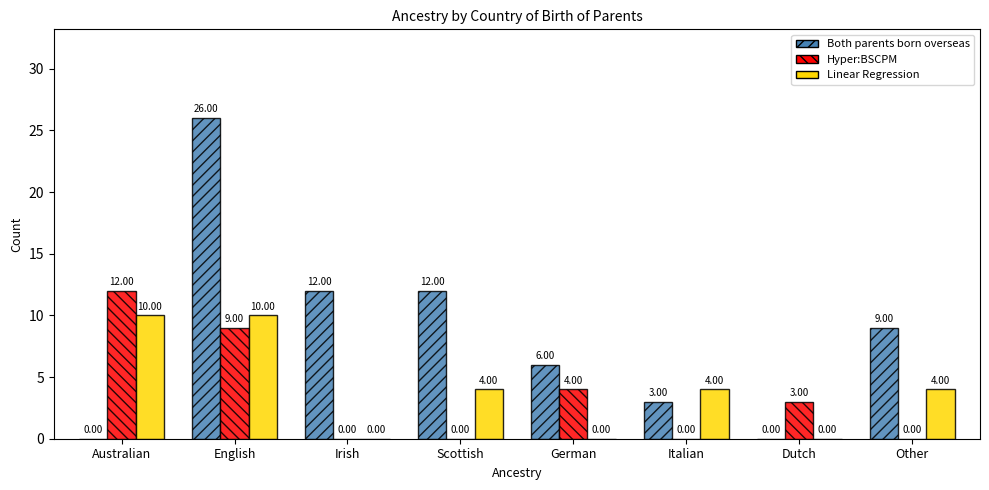

Which series has the largest total across all categories?

Both parents born overseas